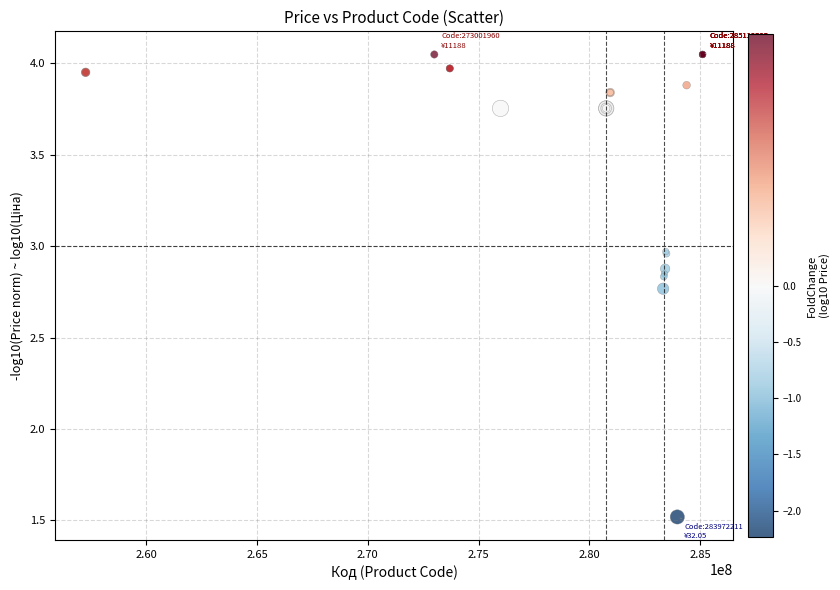

What Y value in the scatter plot is closest to 2?

1.5